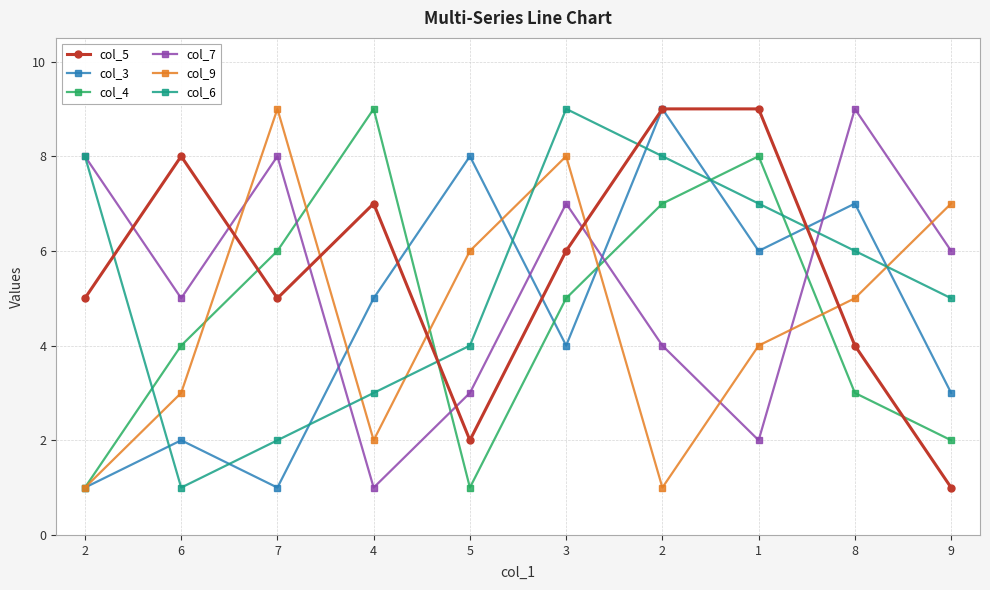

How many distinct data groups are displayed?

6